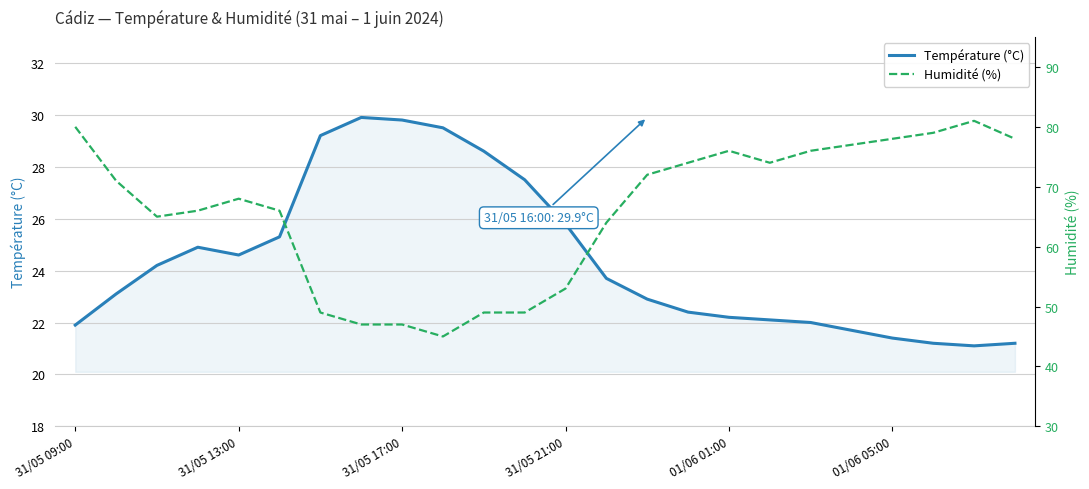

What is the sum of all Température (°C) values?

586.2